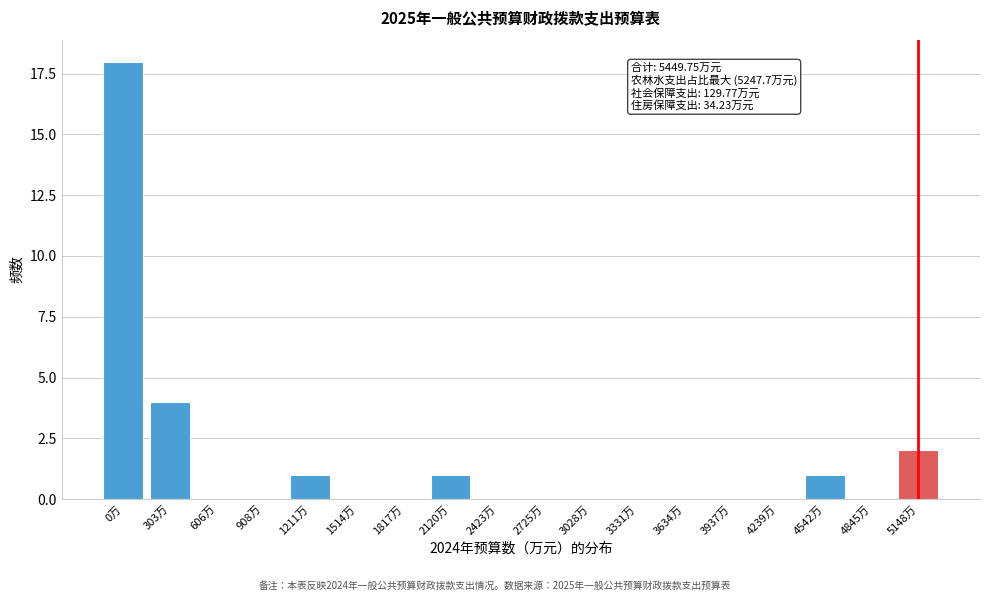

Reading left to right, what are all the values shown in this chart?

0万=18	303万=4	606万=0	908万=0	1211万=1	1514万=0	1817万=0	2120万=1	2423万=0	2725万=0	3028万=0	3331万=0	3634万=0	3937万=0	4239万=0	4542万=1	4845万=0	5148万=2